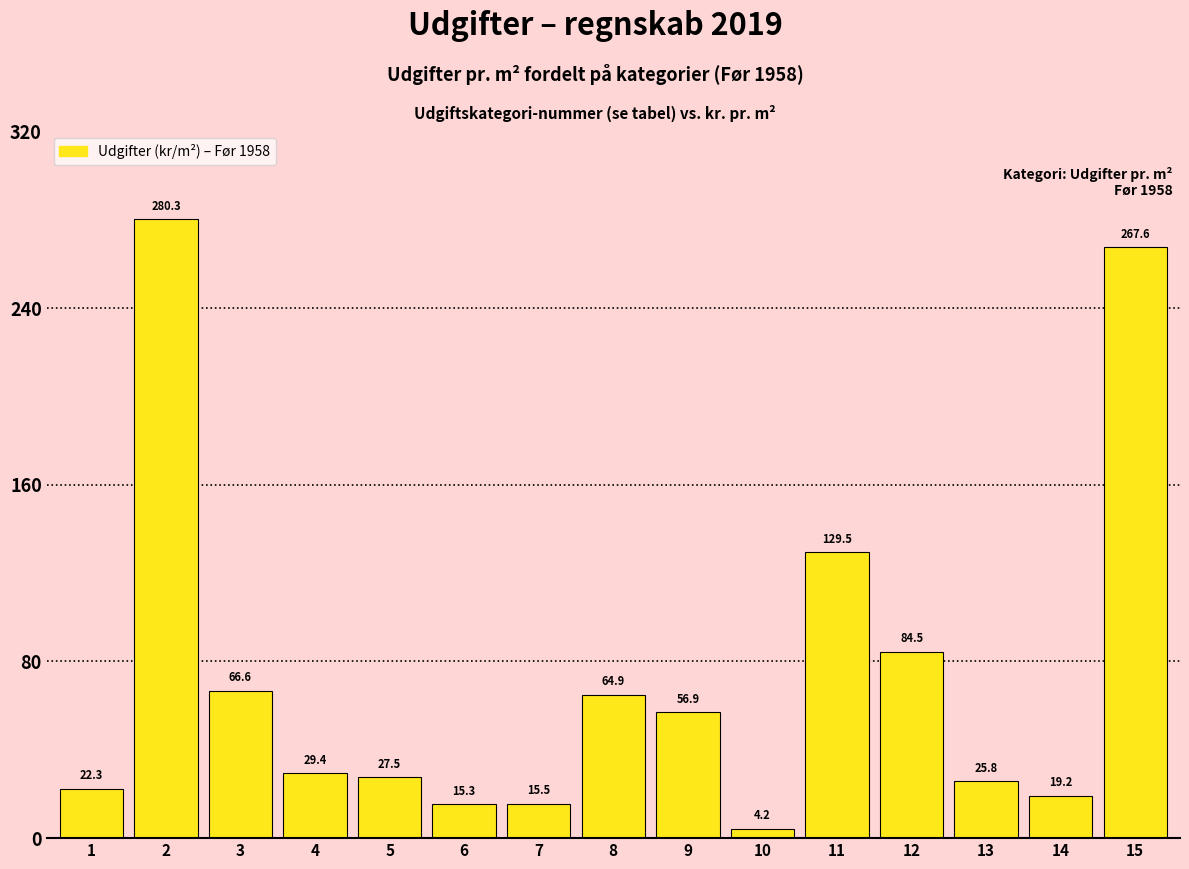

Reading left to right, what are all the values shown in this chart?

1=22.3	2=280.3	3=66.6	4=29.4	5=27.5	6=15.3	7=15.5	8=64.9	9=56.9	10=4.2	11=129.5	12=84.5	13=25.8	14=19.2	15=267.6